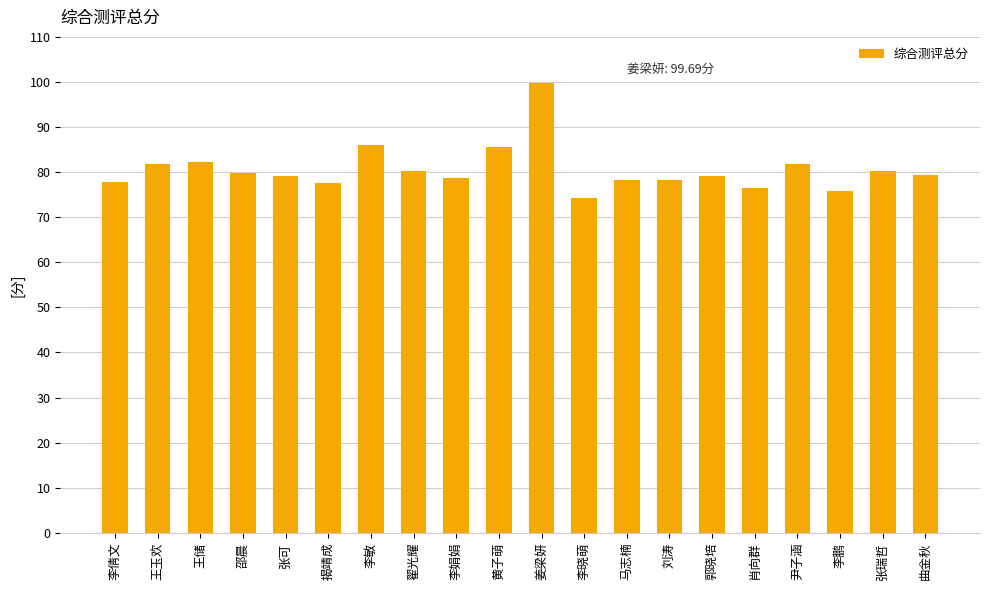

What is the value of the 14th bar from the left?

78.4